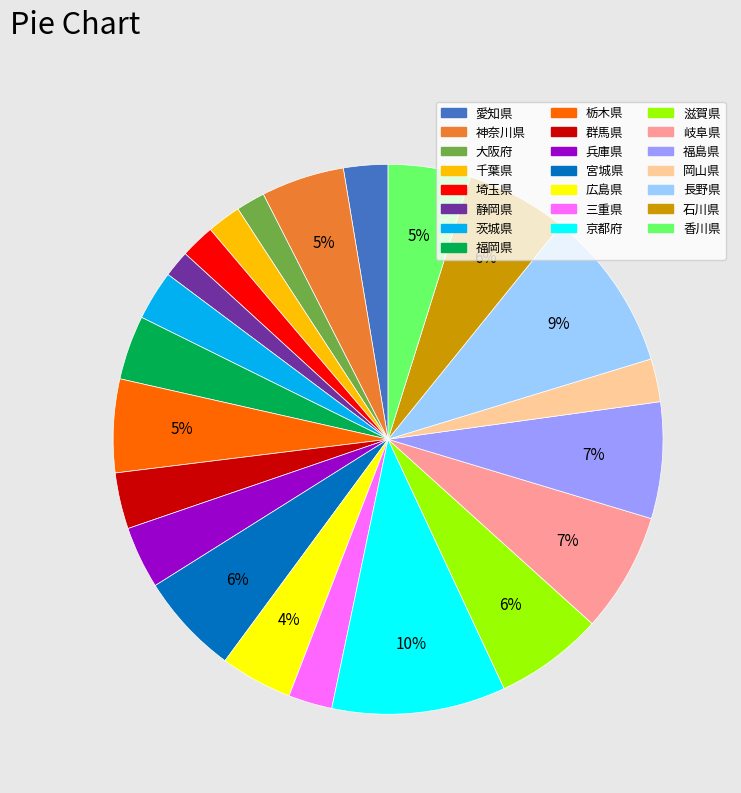

The 岐阜県 slice represents 1% of the pie. True or false?

False